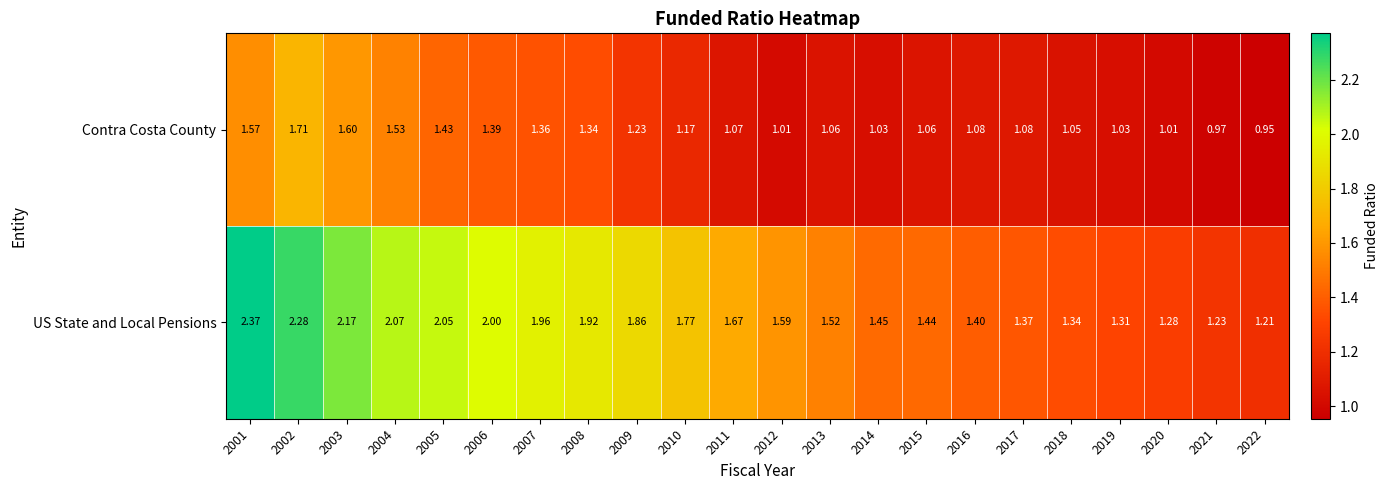

How many values in the Contra Costa County series are below 1?

2